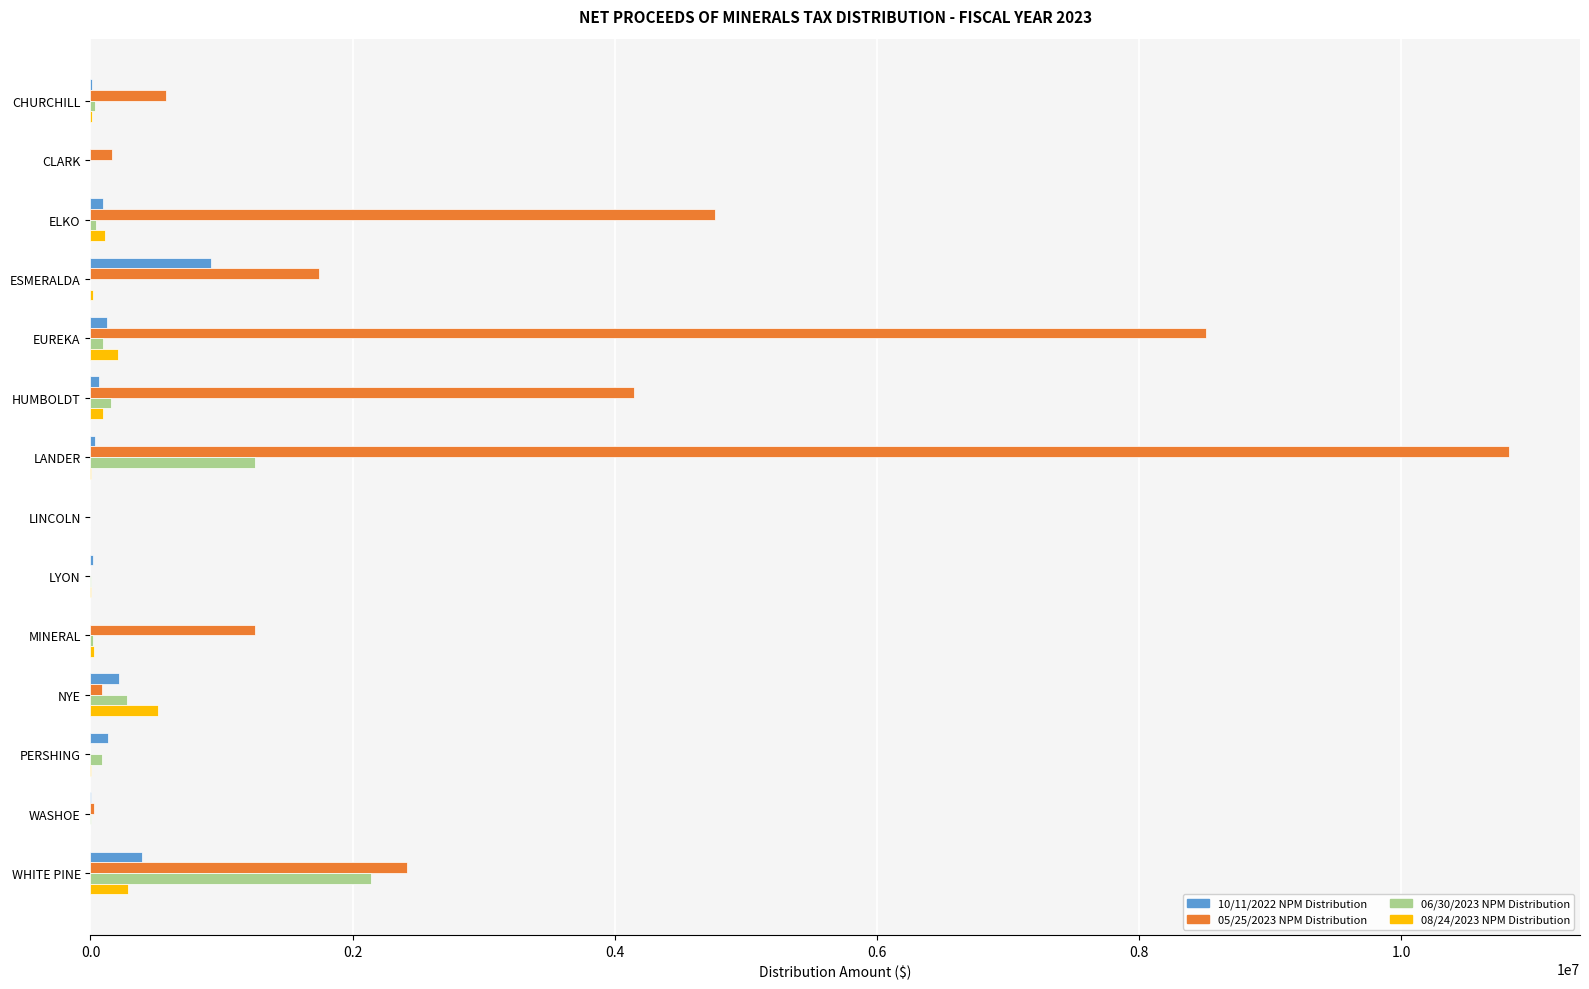

The value of 05/25/2023 NPM Distribution at WHITE PINE is 2417224.2. True or false?

True